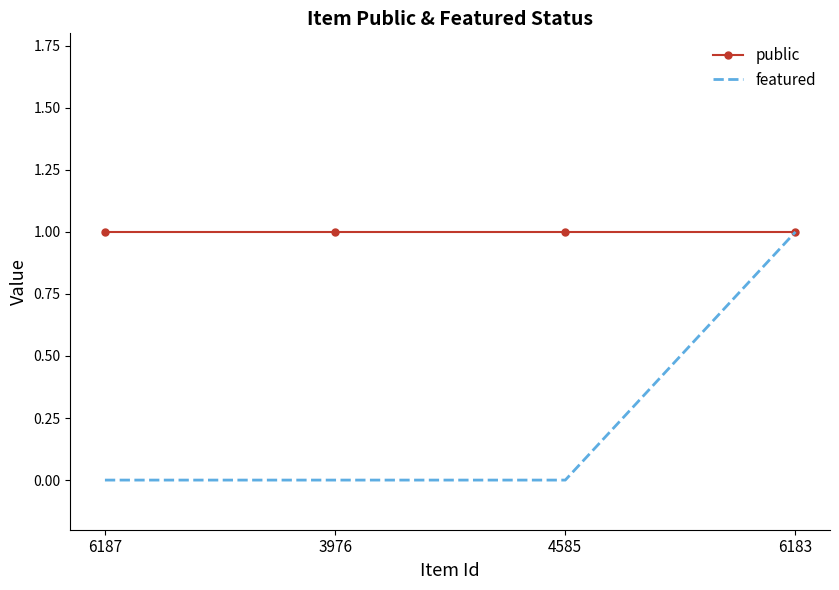

At 4585, list the series in order from smallest to largest.

featured, public